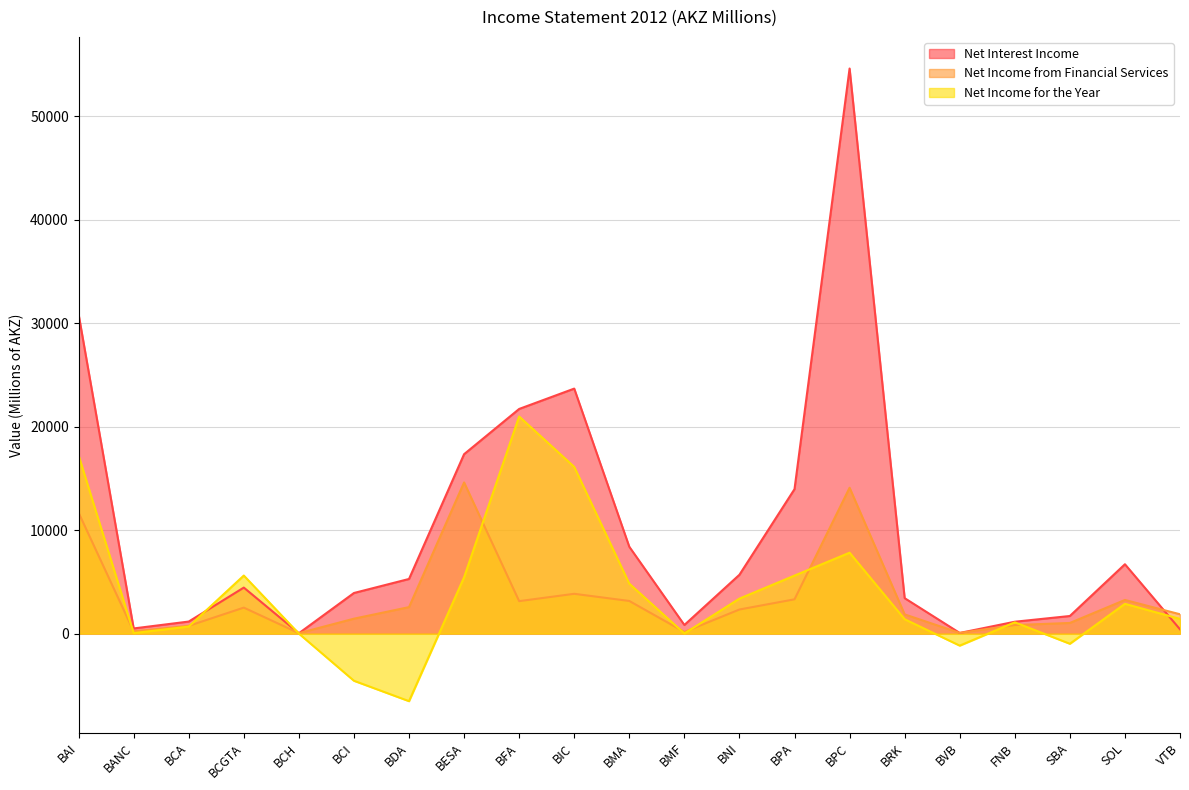

How many lines are shown in the chart?

3